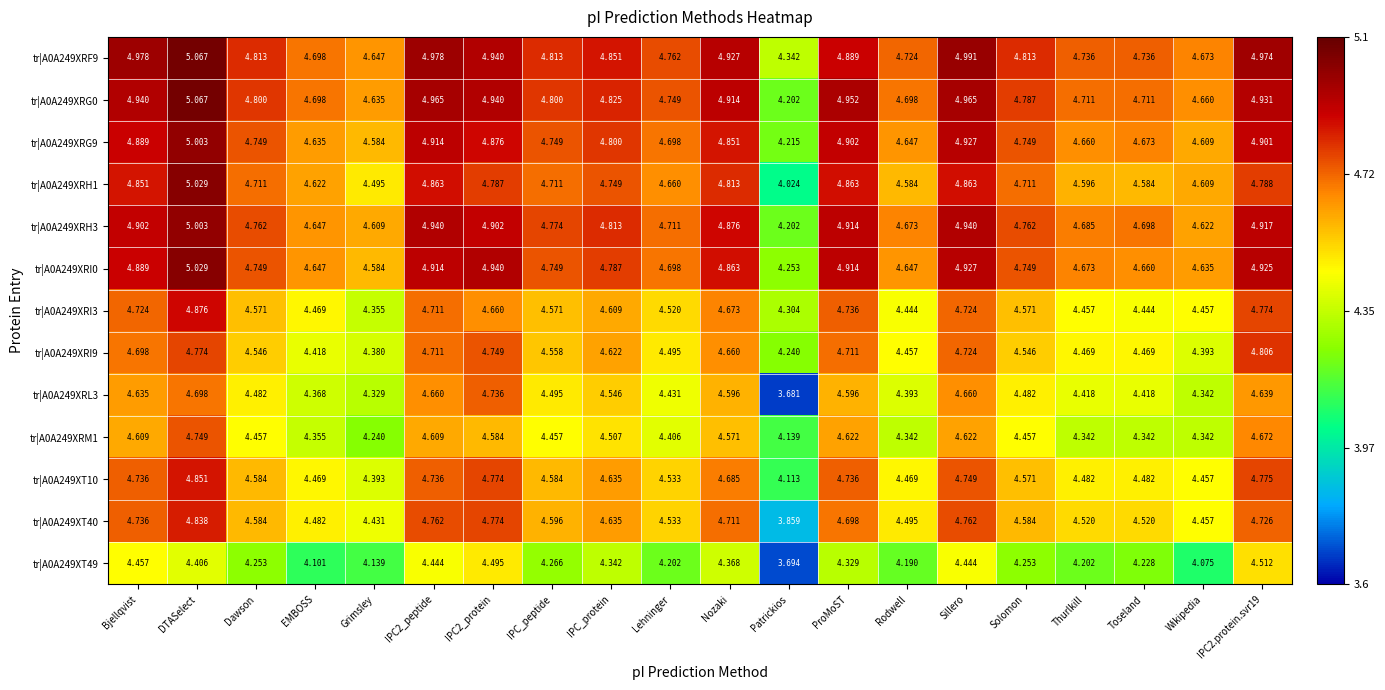

At which category is the sum across all series the highest?

DTASelect